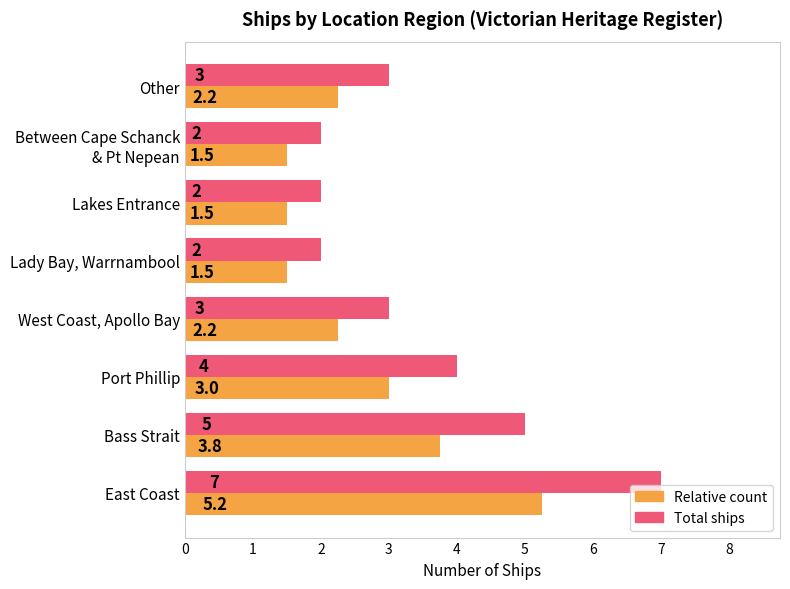

At which label is Total ships closest to 4?

Port Phillip